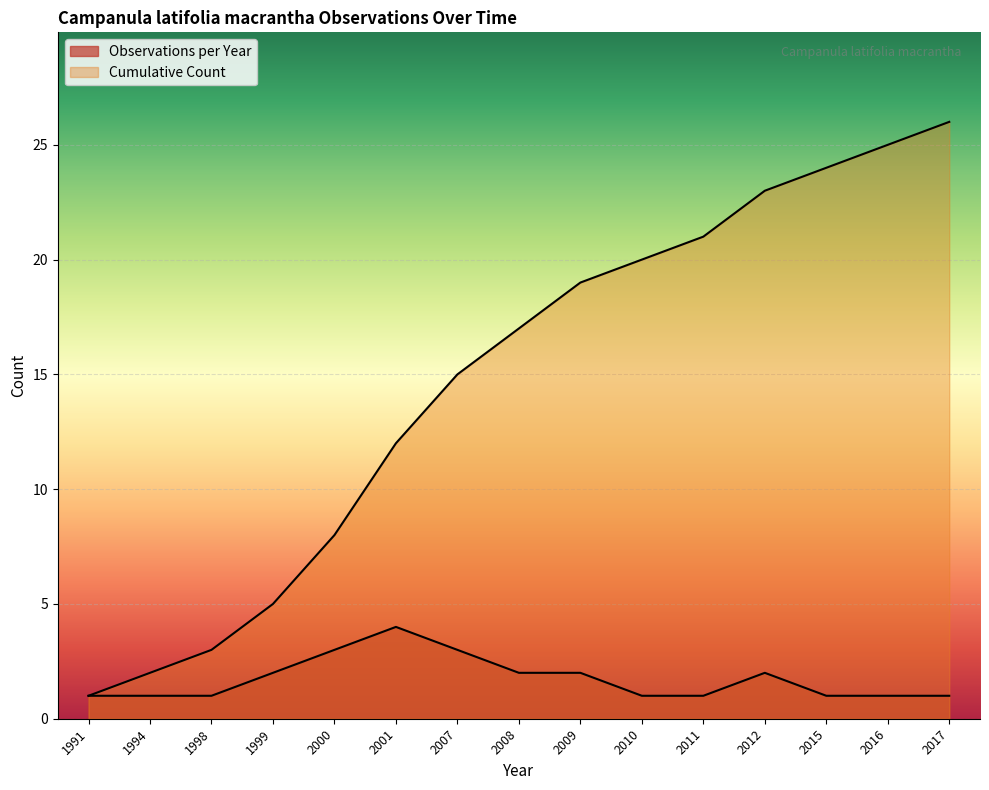

The value of Cumulative Count at 2007 is 15. True or false?

True